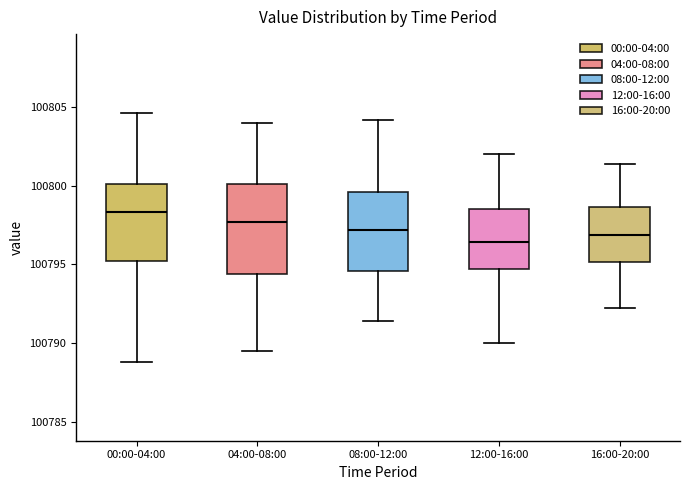

Where does the median line of the box for 04:00-08:00 sit on the y-axis? The values are not printed on the chart, so give them approximately, as read against the axis.

100797.5